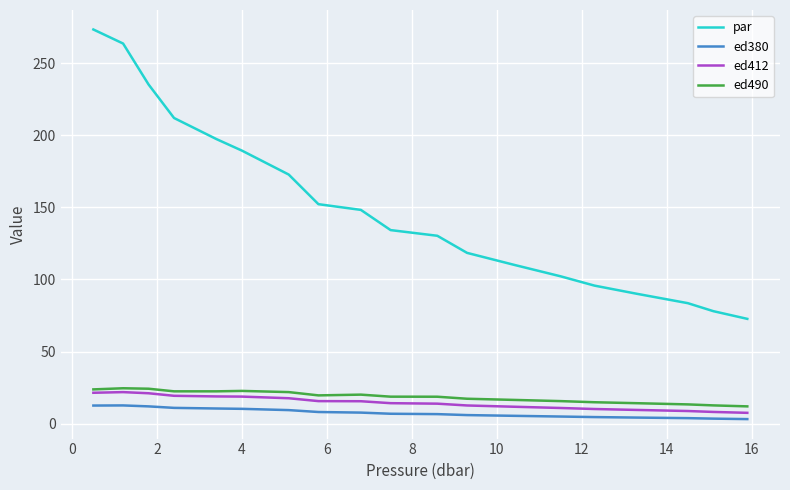

Which series has the largest total across all categories?

par